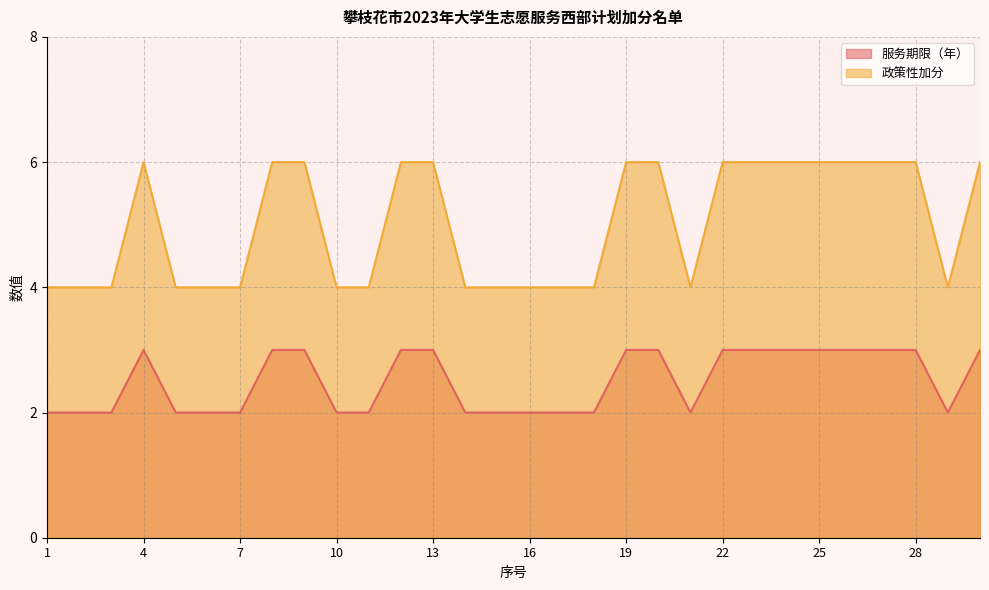

At which category is the sum across all series the highest?

4